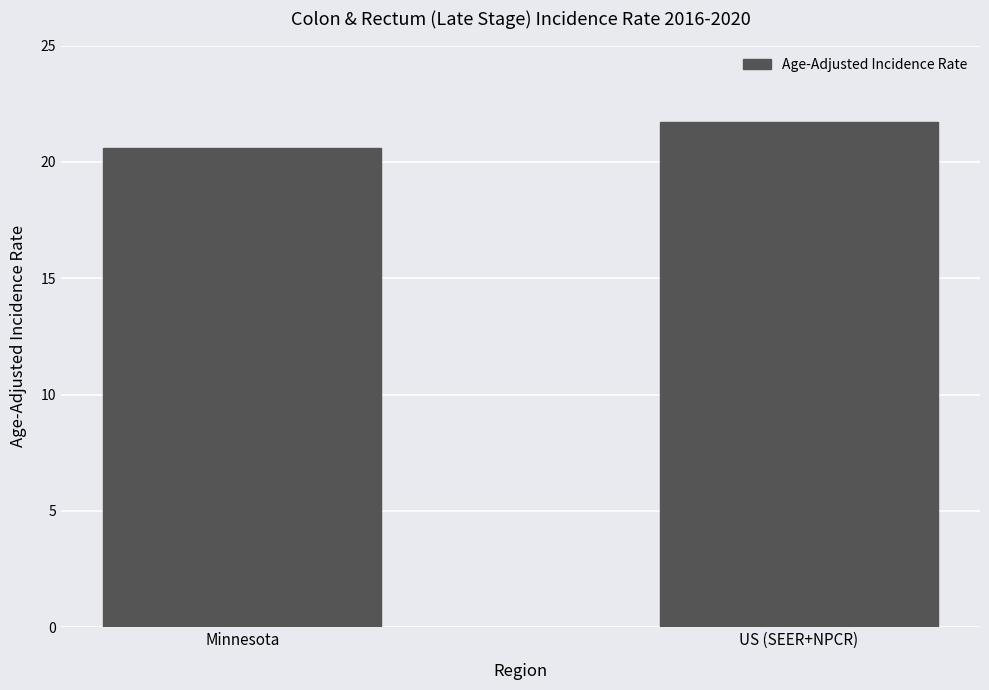

Rank the categories by value from highest to lowest.

US (SEER+NPCR), Minnesota